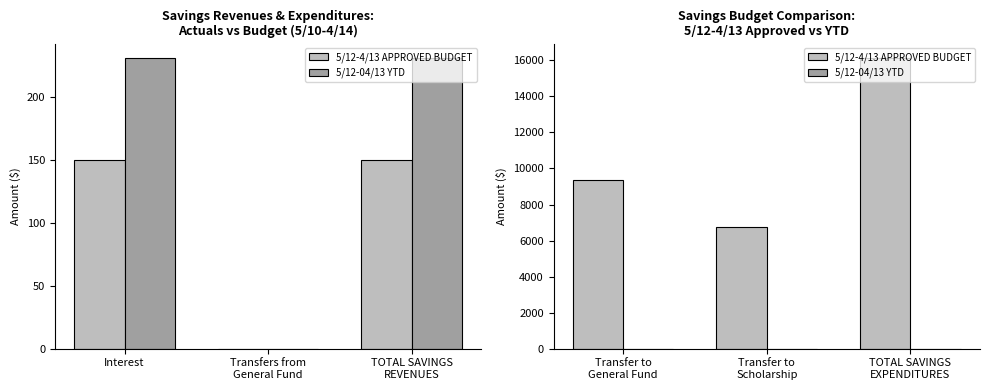

Is it true that 5/12-4/13 APPROVED BUDGET equals 5766 at Transfer to General Fund?

False